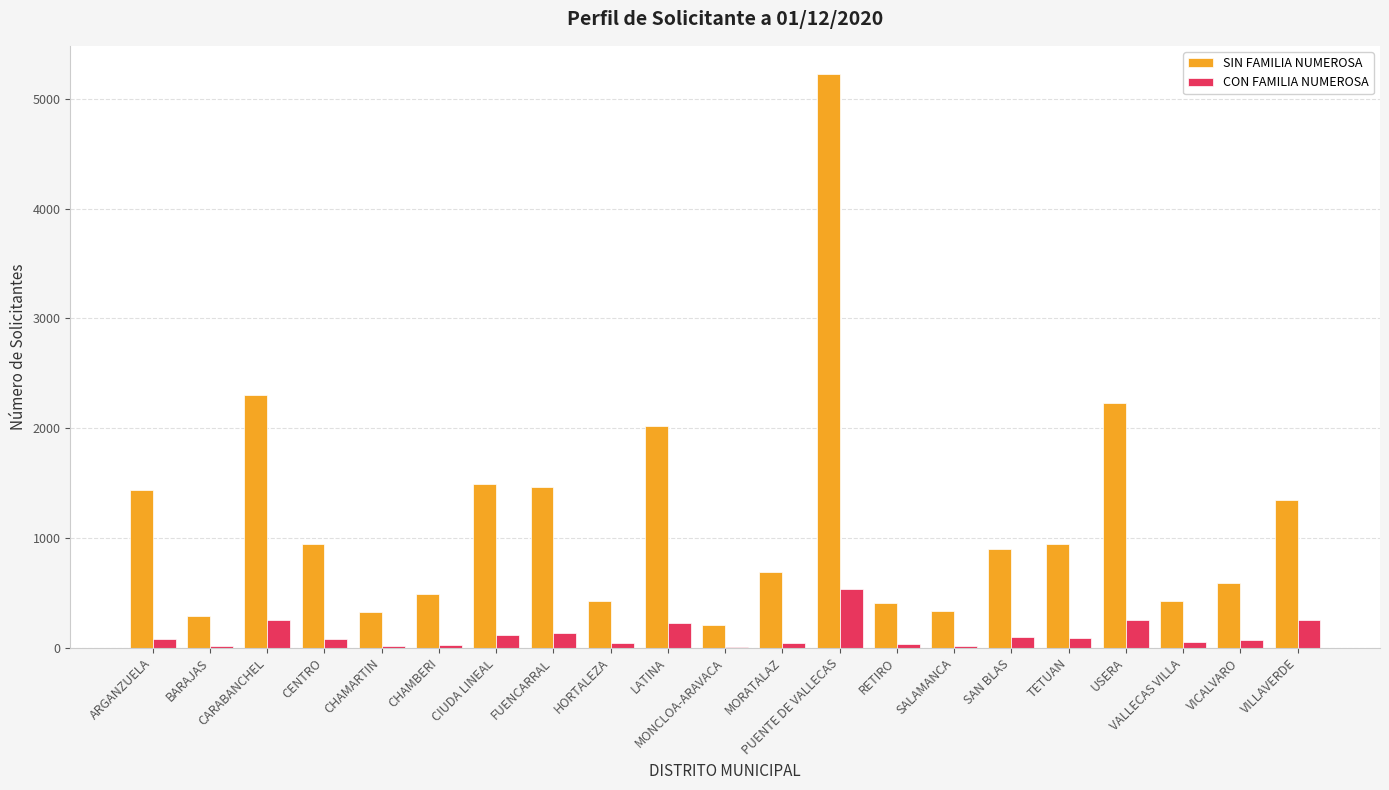

What is the sum of the CON FAMILIA NUMEROSA values at SALAMANCA and HORTALEZA?

52